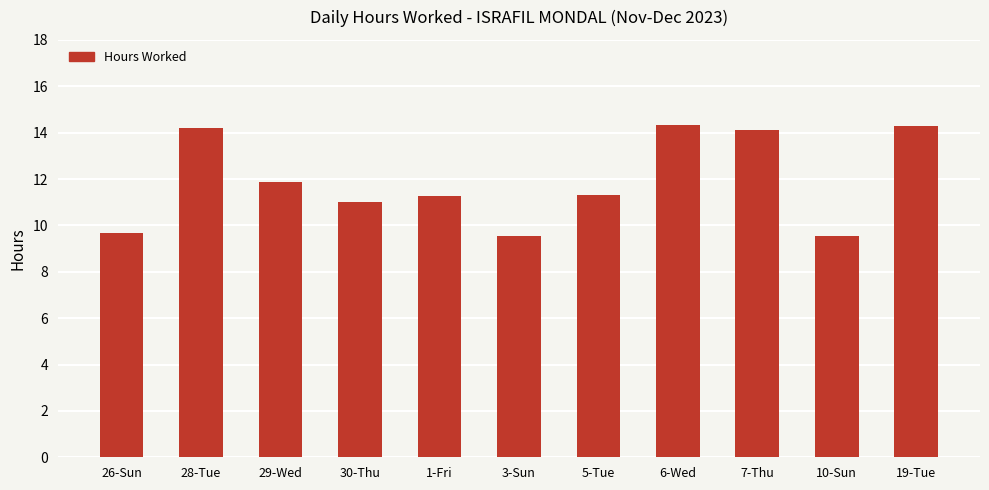

Which has a higher value, 10-Sun or 5-Tue?

5-Tue